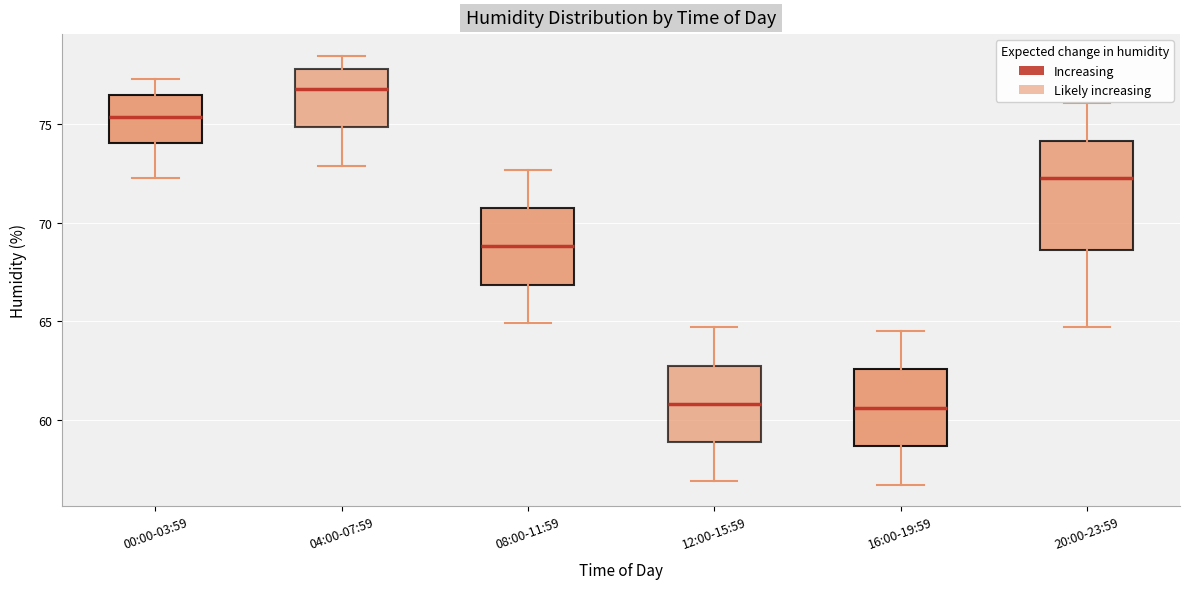

Where does the upper whisker of the box for 08:00-11:59 end on the y-axis? The values are not printed on the chart, so give them approximately, as read against the axis.

72.5